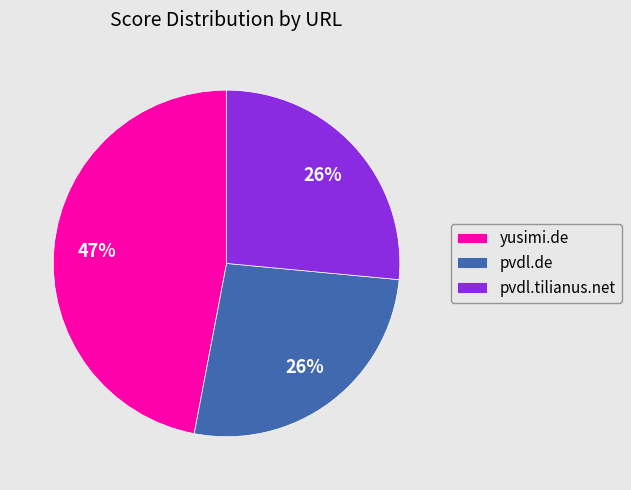

What is the largest slice in the pie chart?

yusimi.de